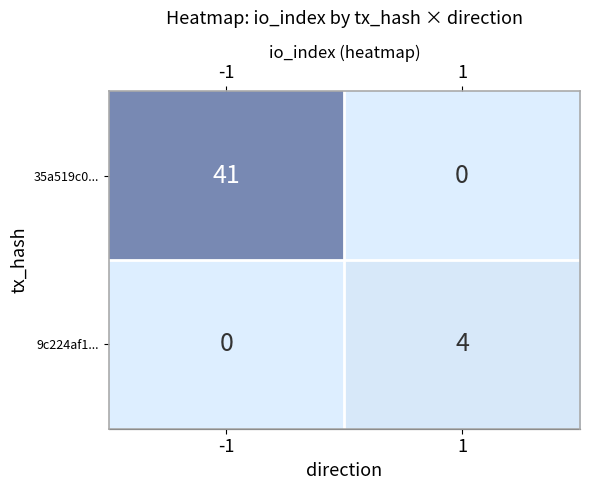

Reading left to right, what are all the values shown in this chart?

35a519c0...: -1=41	1=0
9c224af1...: -1=0	1=4